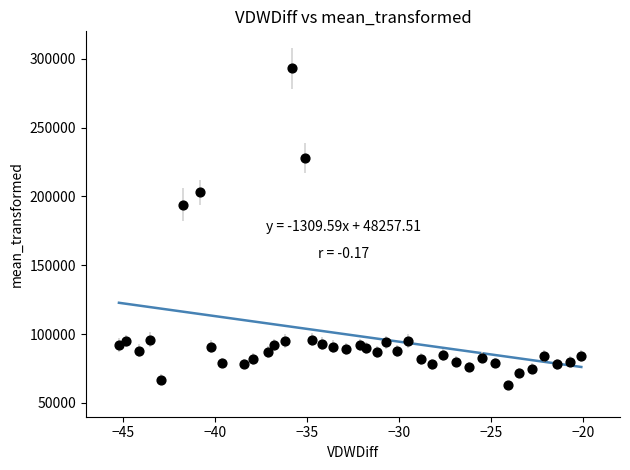

What Y value in the scatter plot is closest to 178000?

194000